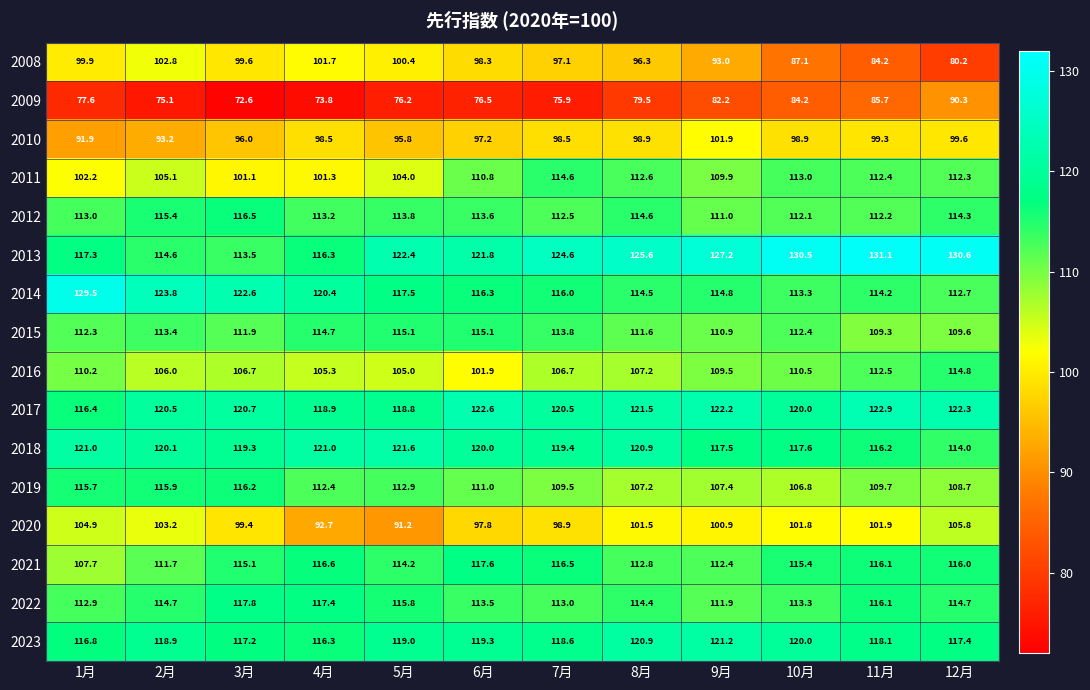

What is the difference between the maximum and minimum values in the 2023 series?

4.9